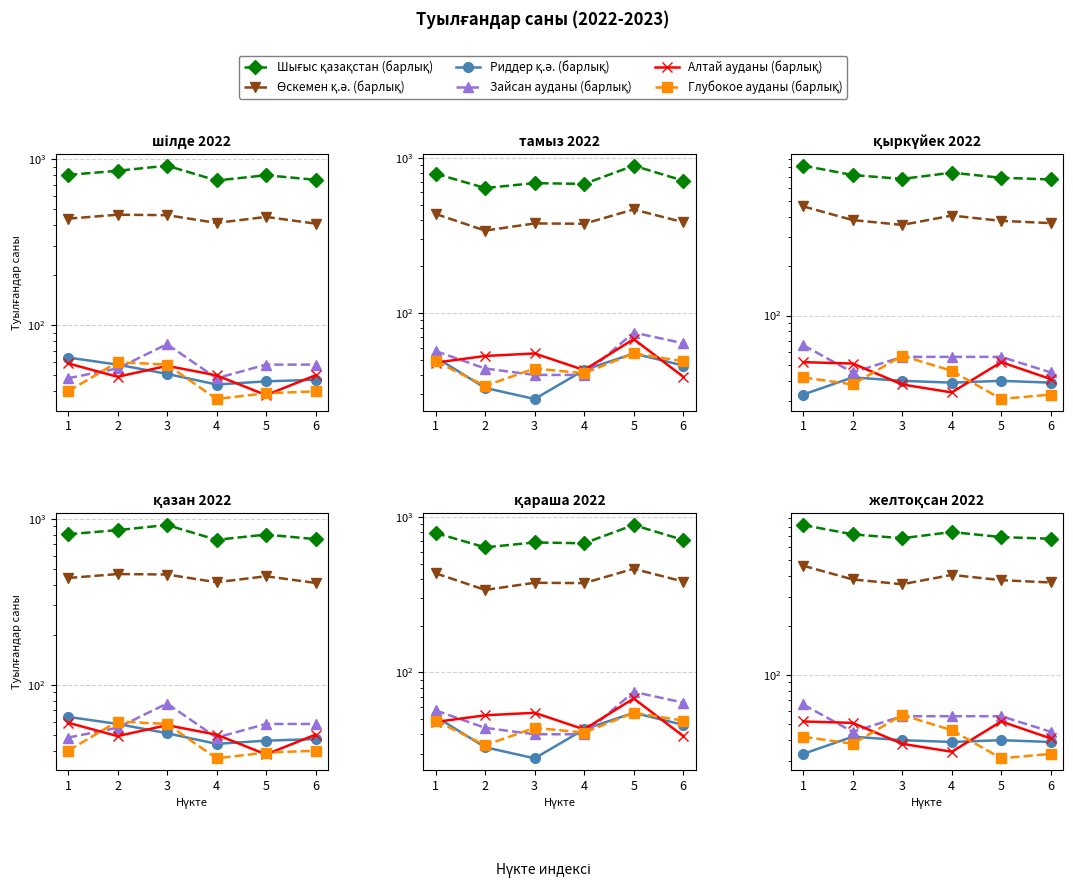

True or false: Глубокое ауданы (барлық) and Шығыс қазақстан (барлық) cross at least once.

False